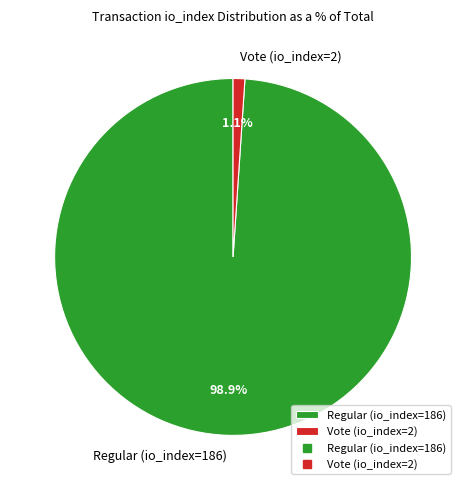

Which has a higher value, Regular (io_index=186) or Vote (io_index=2)?

Regular (io_index=186)